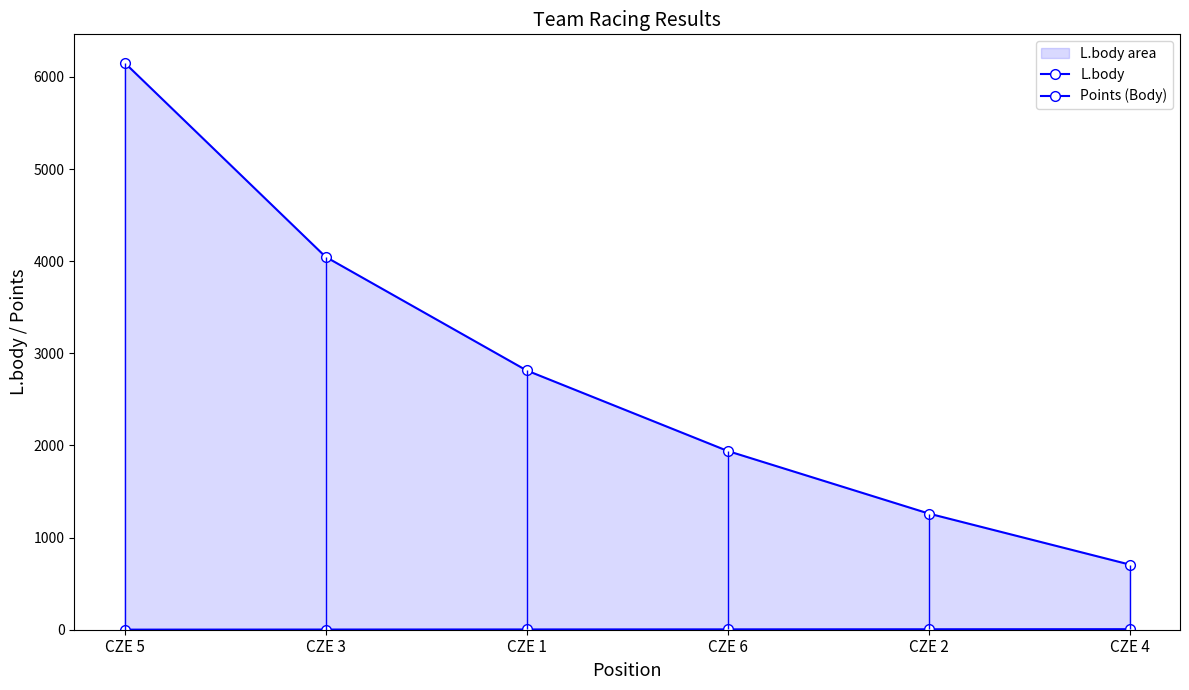

At CZE 5, list the series in order from smallest to largest.

Points (Body), L.body